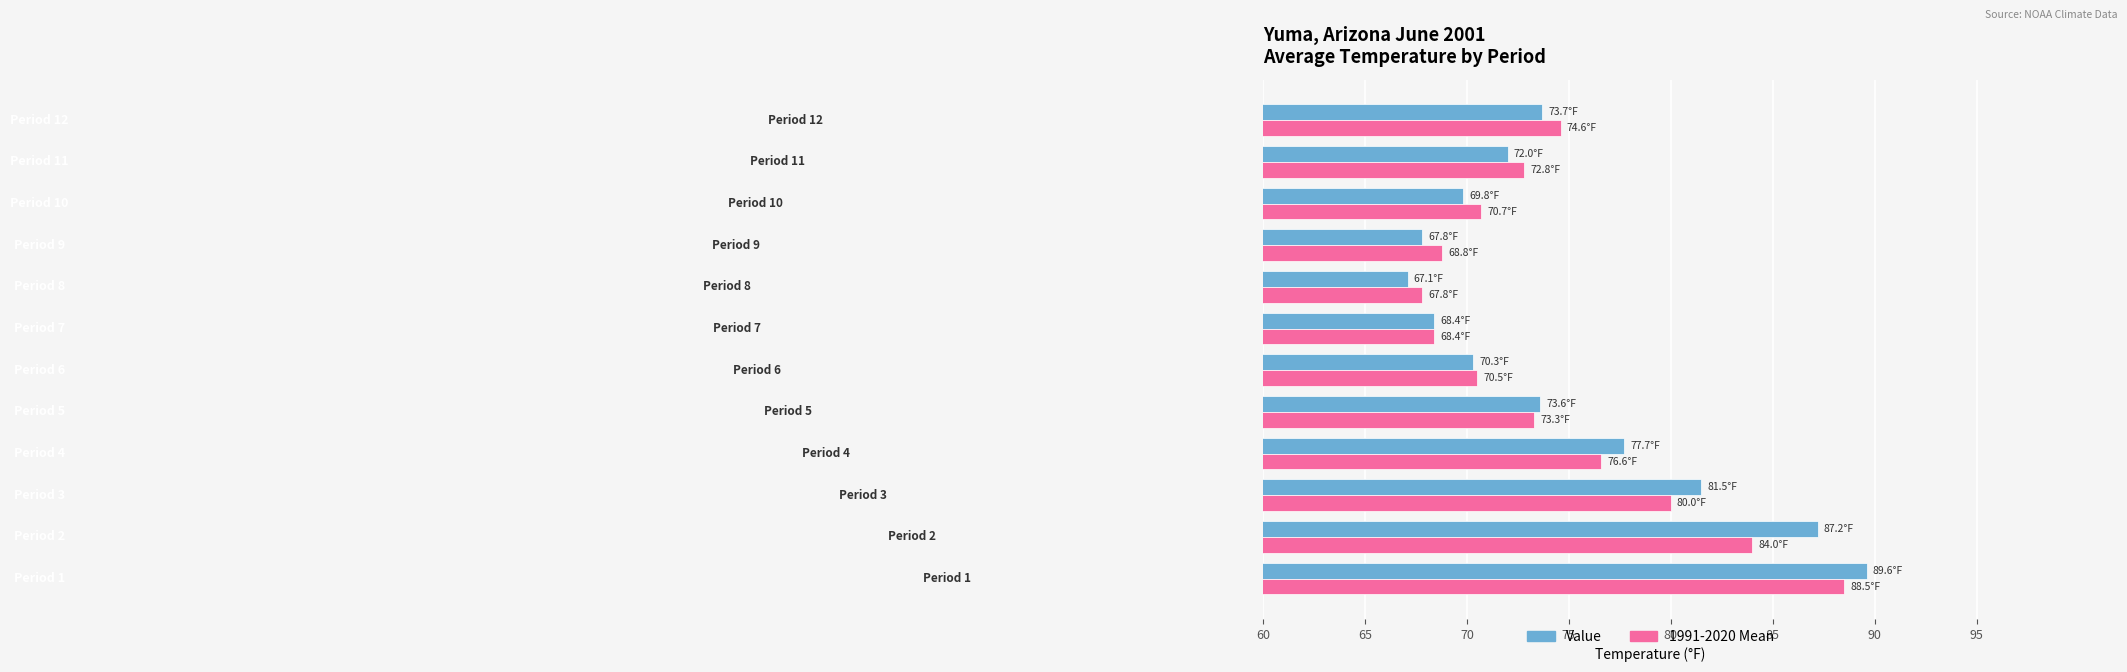

What is the difference between the second highest and second lowest values in the 1991-2020 Mean series?

15.6